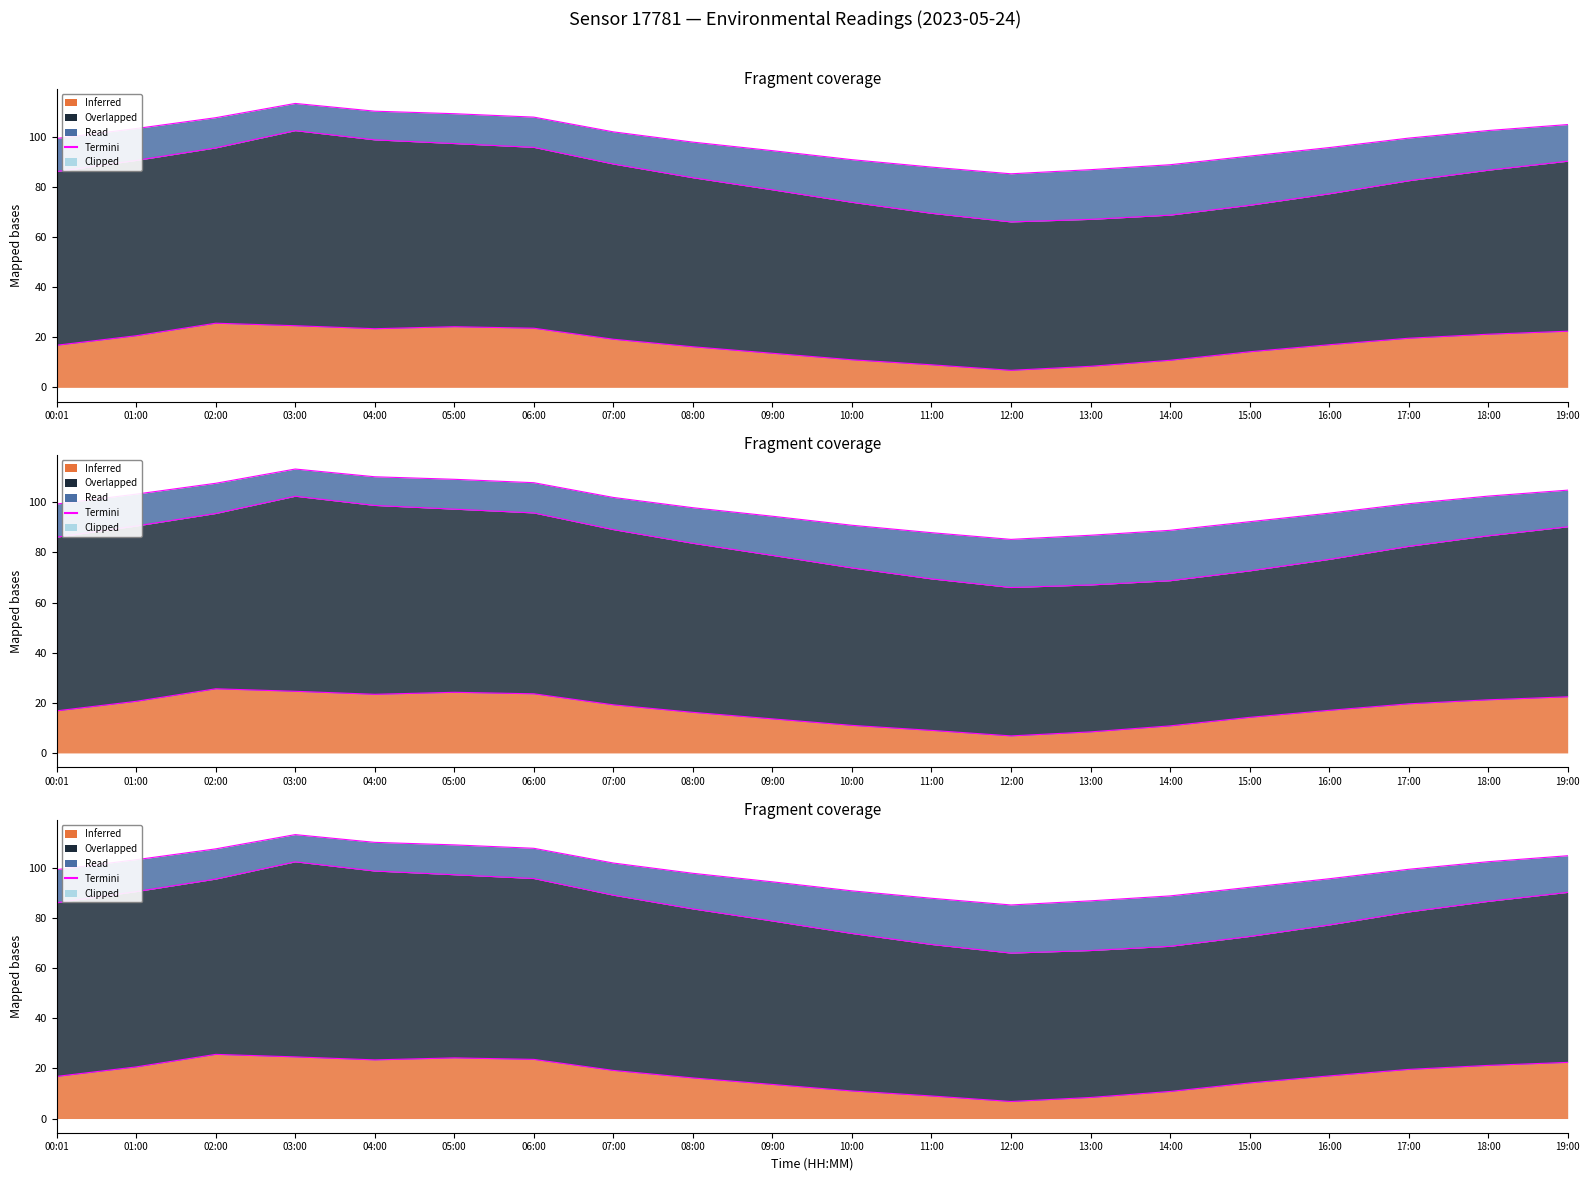

What is the label of the 6th point from the left?

05:00